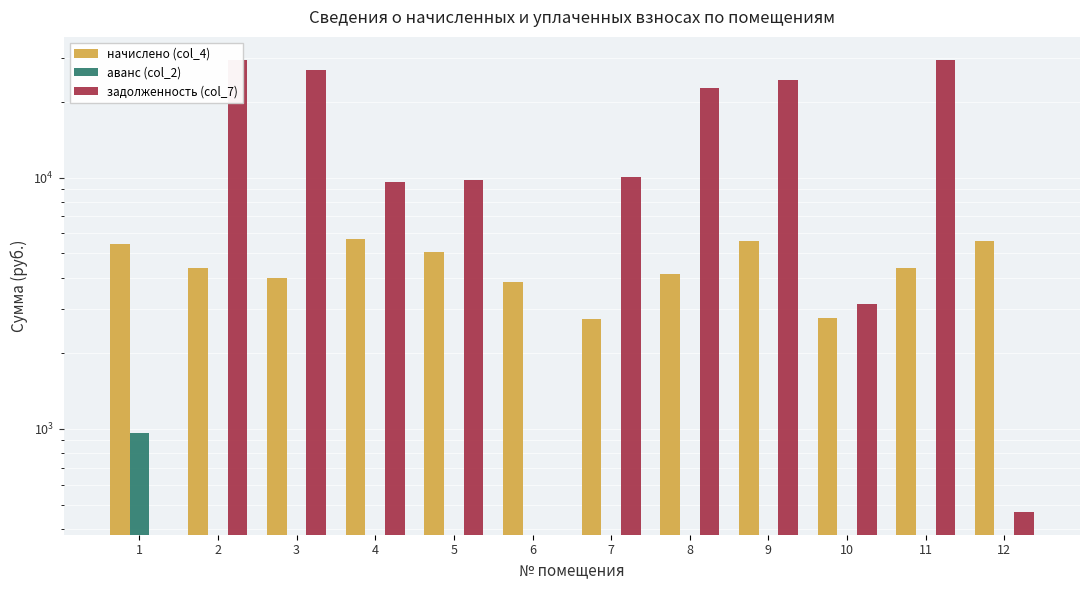

At which label does начислено (col_4) first exceed 4387?

1